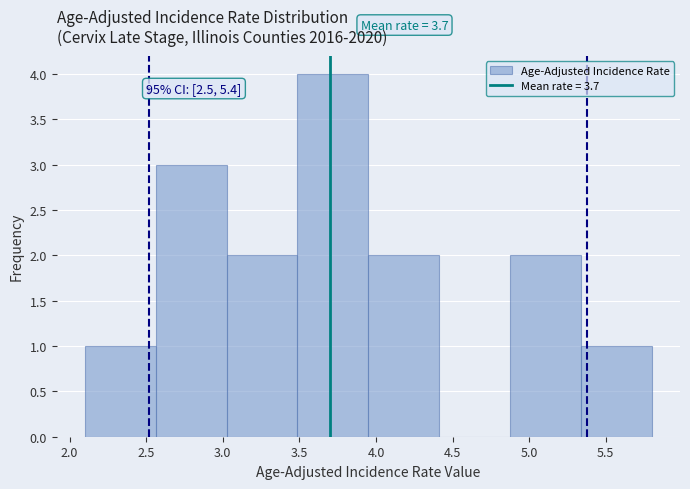

Which range on the x-axis has the tallest bar?

3.50 to 3.95